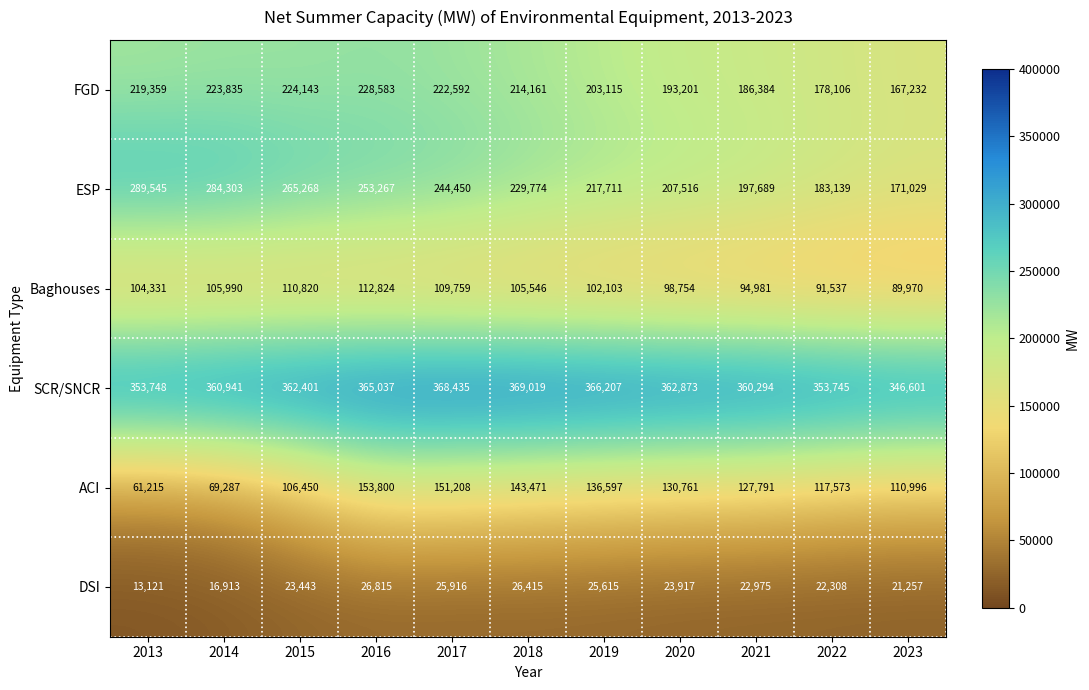

Which series has the widest spread of values?

ESP